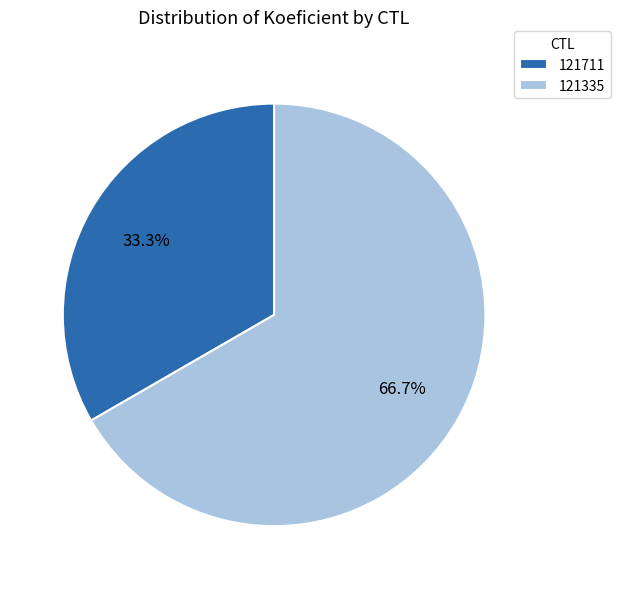

What is the largest slice in the pie chart?

121335